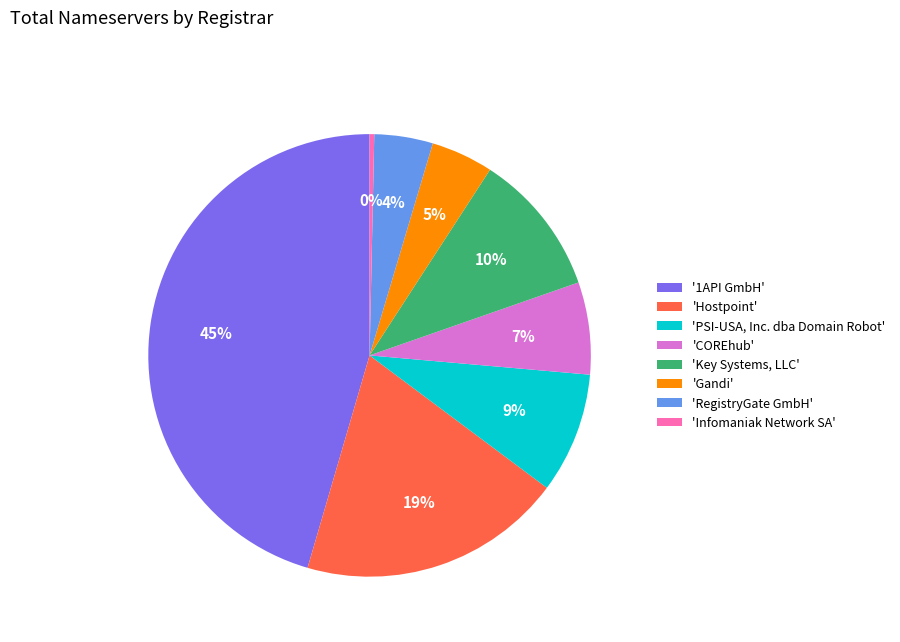

Which slice is the largest?

'1API GmbH'